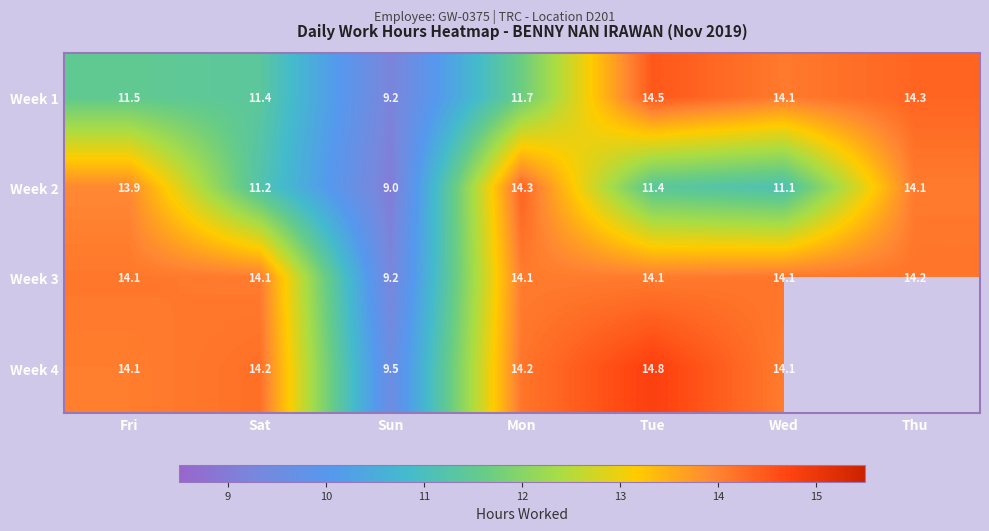

The value of Week 3 at Thu is 21.1. True or false?

False